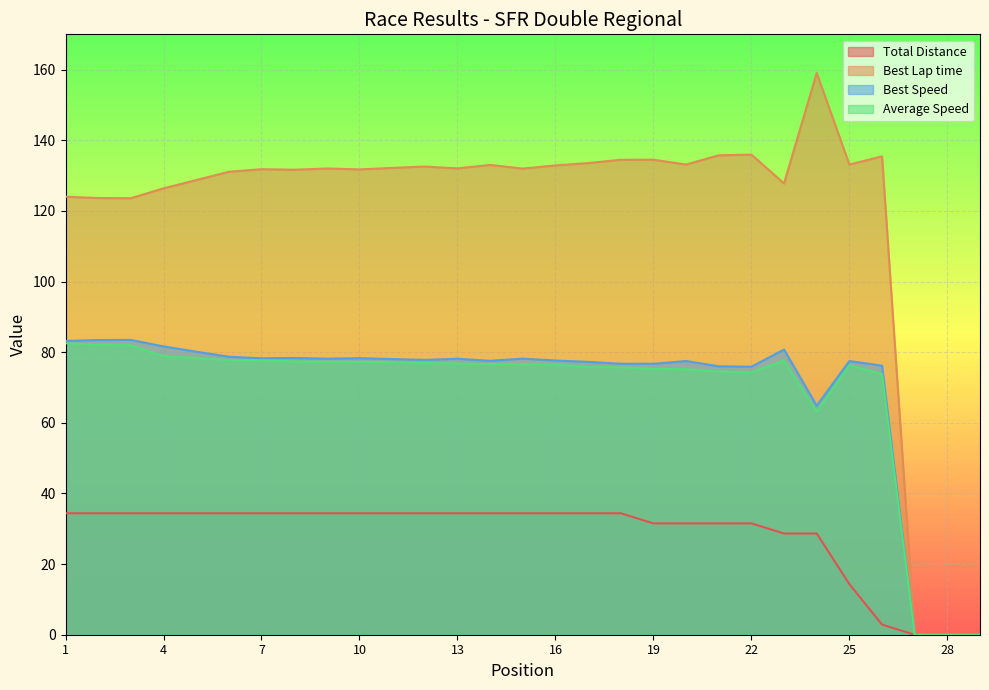

What is the value of the Best Speed point at the 17th from the left?

77.3